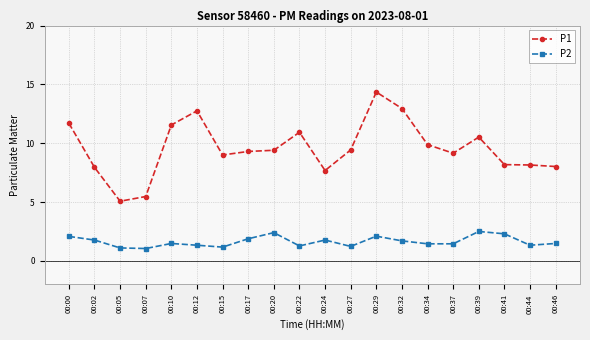

At 00:32, list the series in order from largest to smallest.

P1, P2